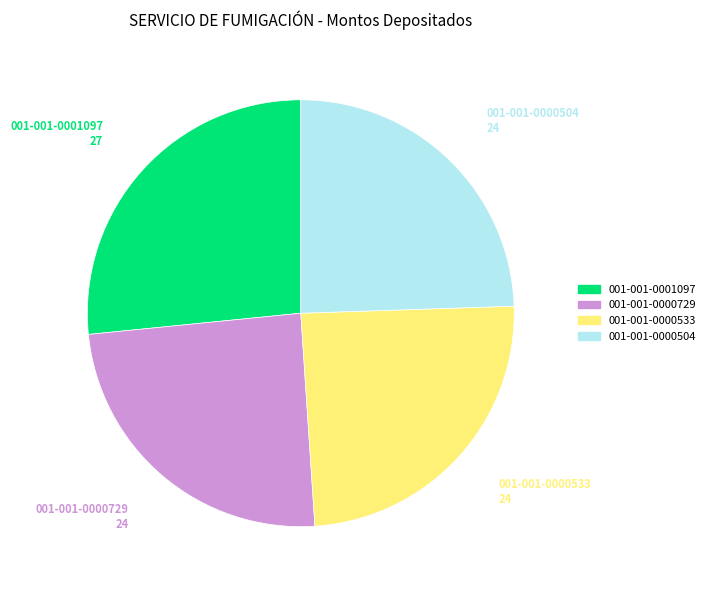

Is there any slice that represents more than half of the pie?

No